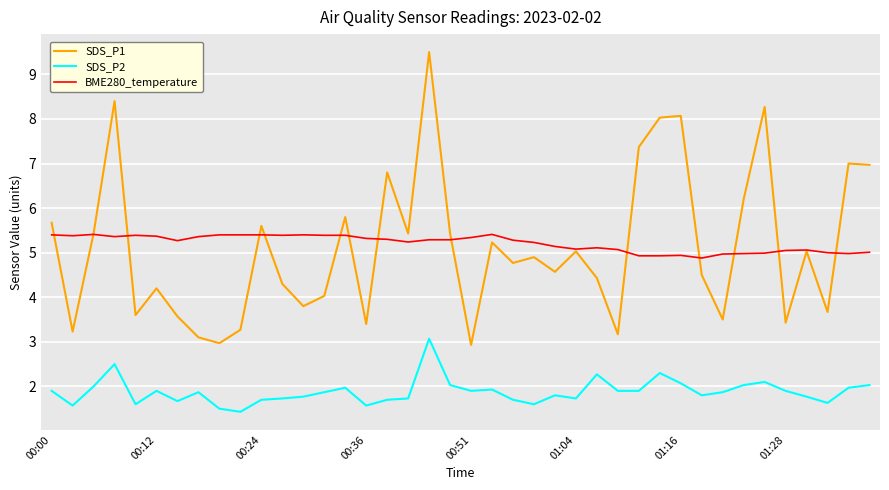

True or false: BME280_temperature and SDS_P2 cross at least once.

False